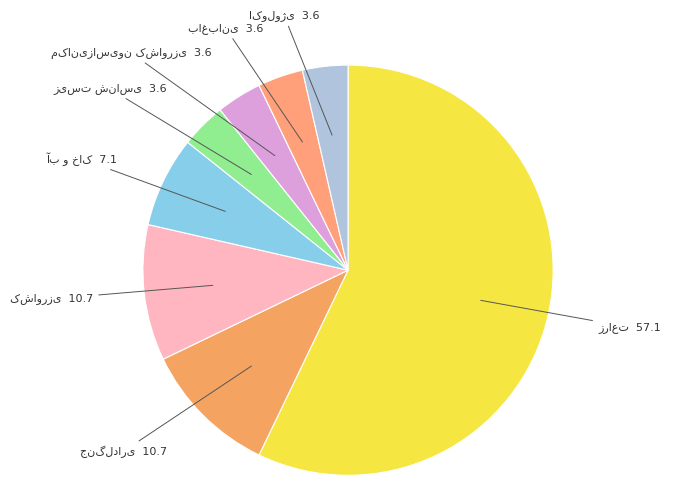

How many segments does this pie chart have?

8